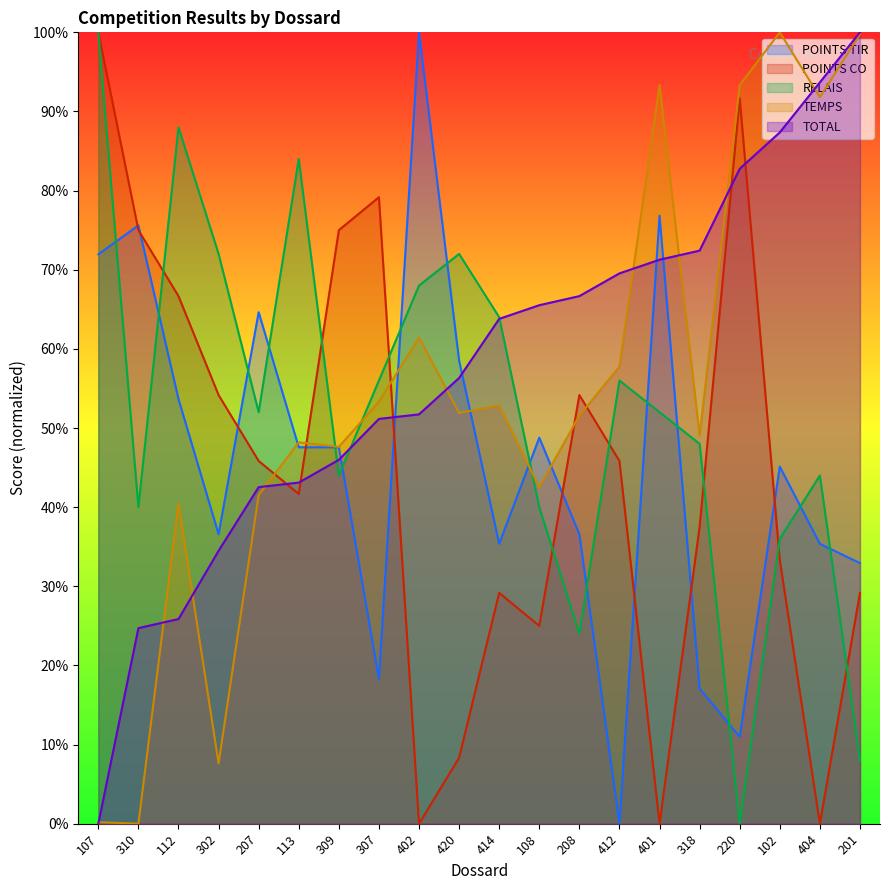

Rank the categories by RELAIS value from highest to lowest.

107, 112, 113, 302, 420, 402, 414, 307, 412, 207, 401, 318, 309, 404, 310, 108, 102, 208, 201, 220